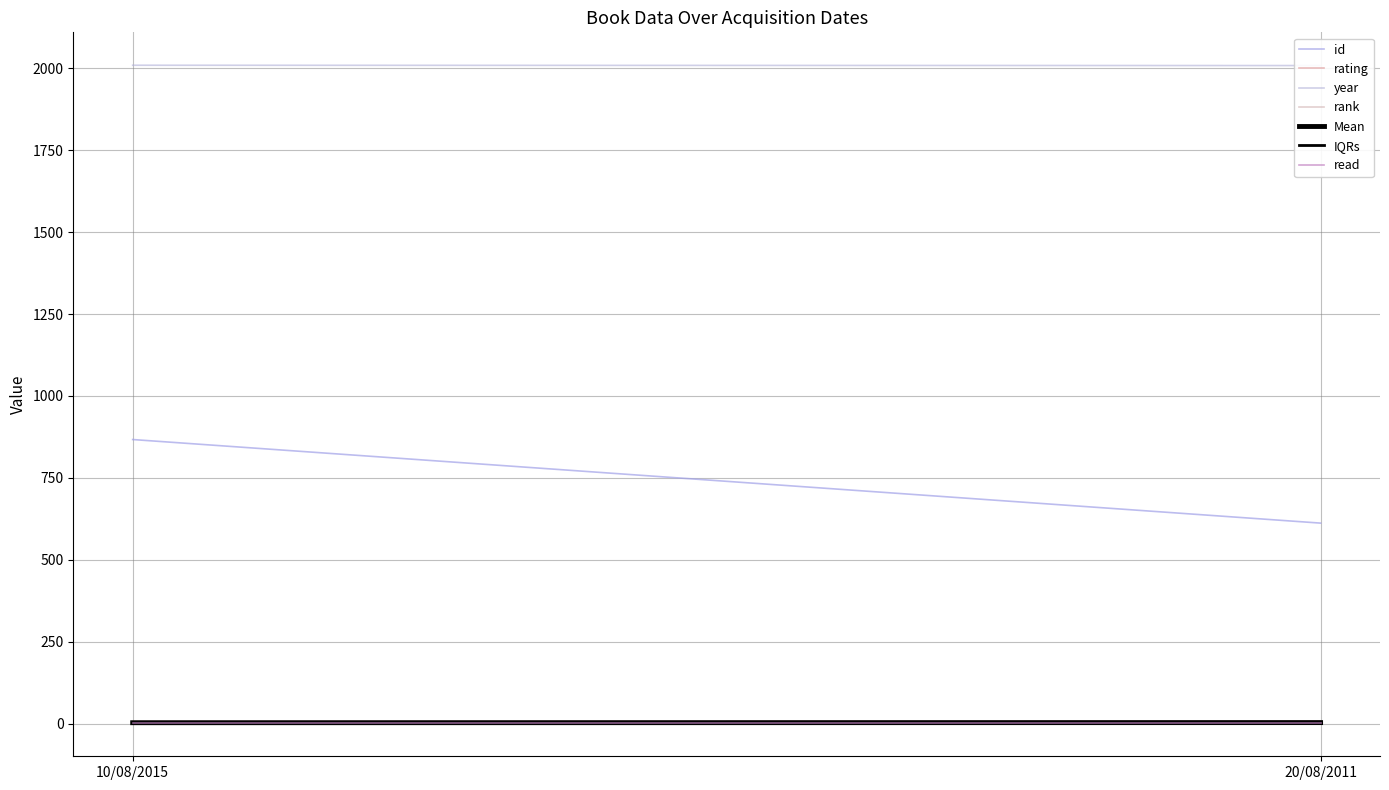

At which label is read closest to 1?

10/08/2015